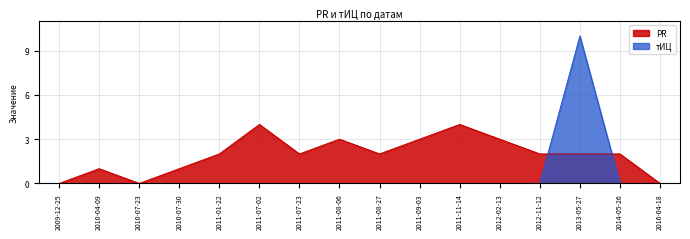

The value of тИЦ at 2016-04-18 is 0. True or false?

True